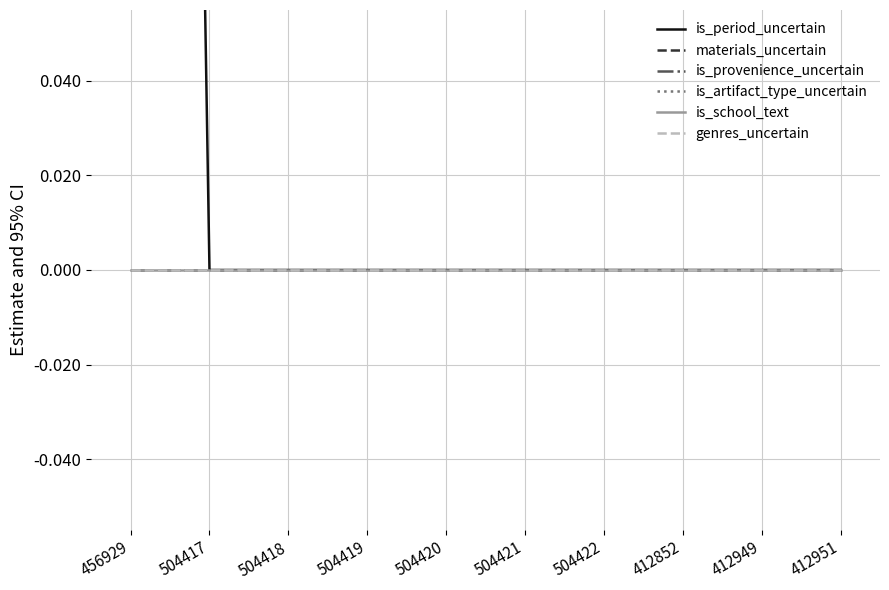

At which label is is_period_uncertain closest to 0?

504417